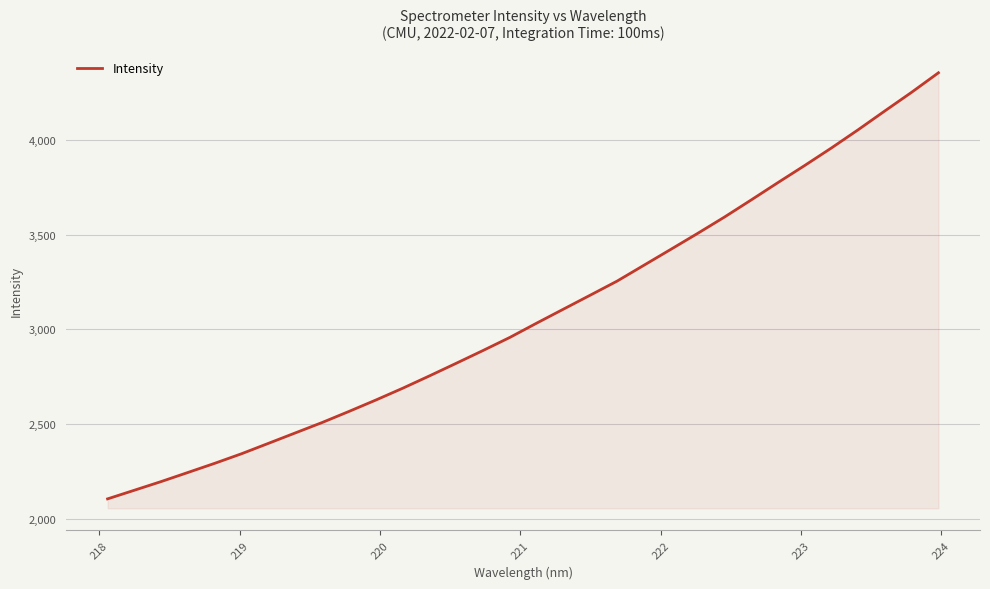

What is the maximum value shown in the chart?

4354.5